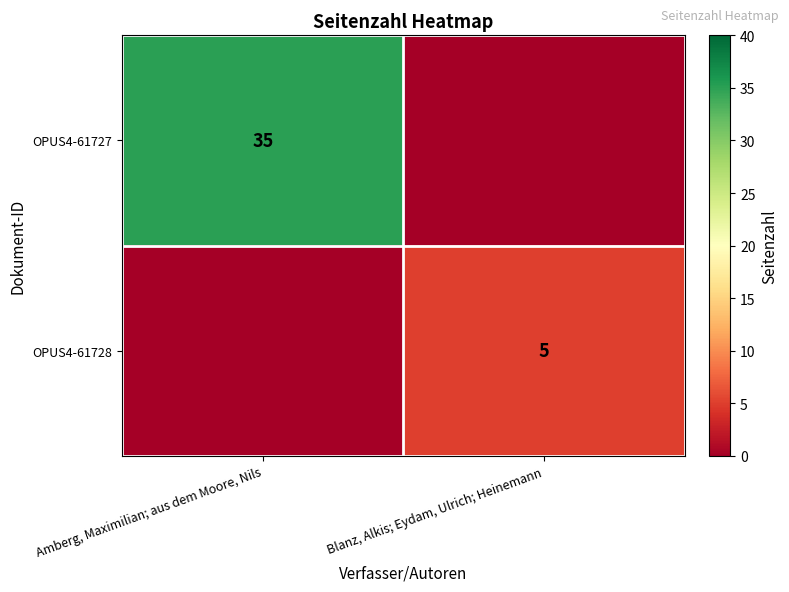

How many categories are shown in the chart?

2